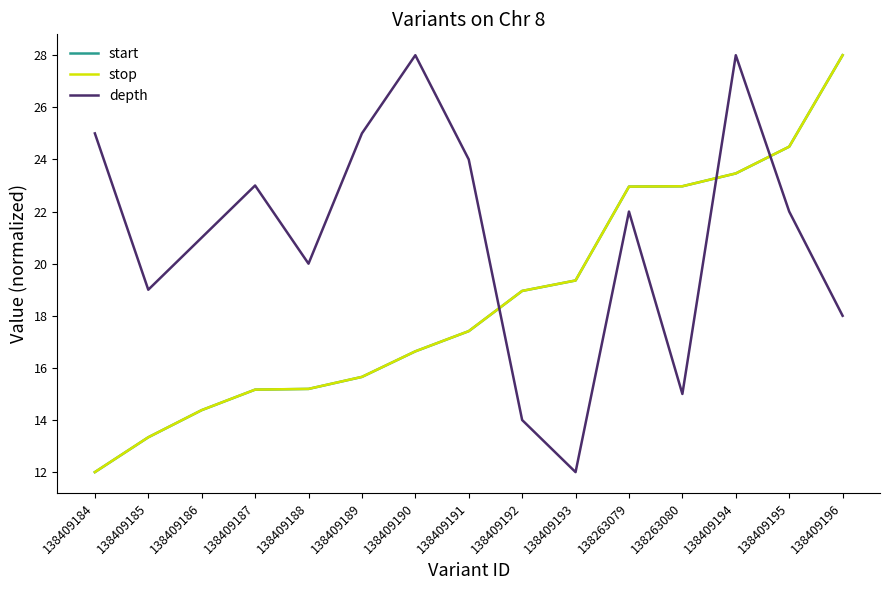

True or false: depth and start cross at least once.

True